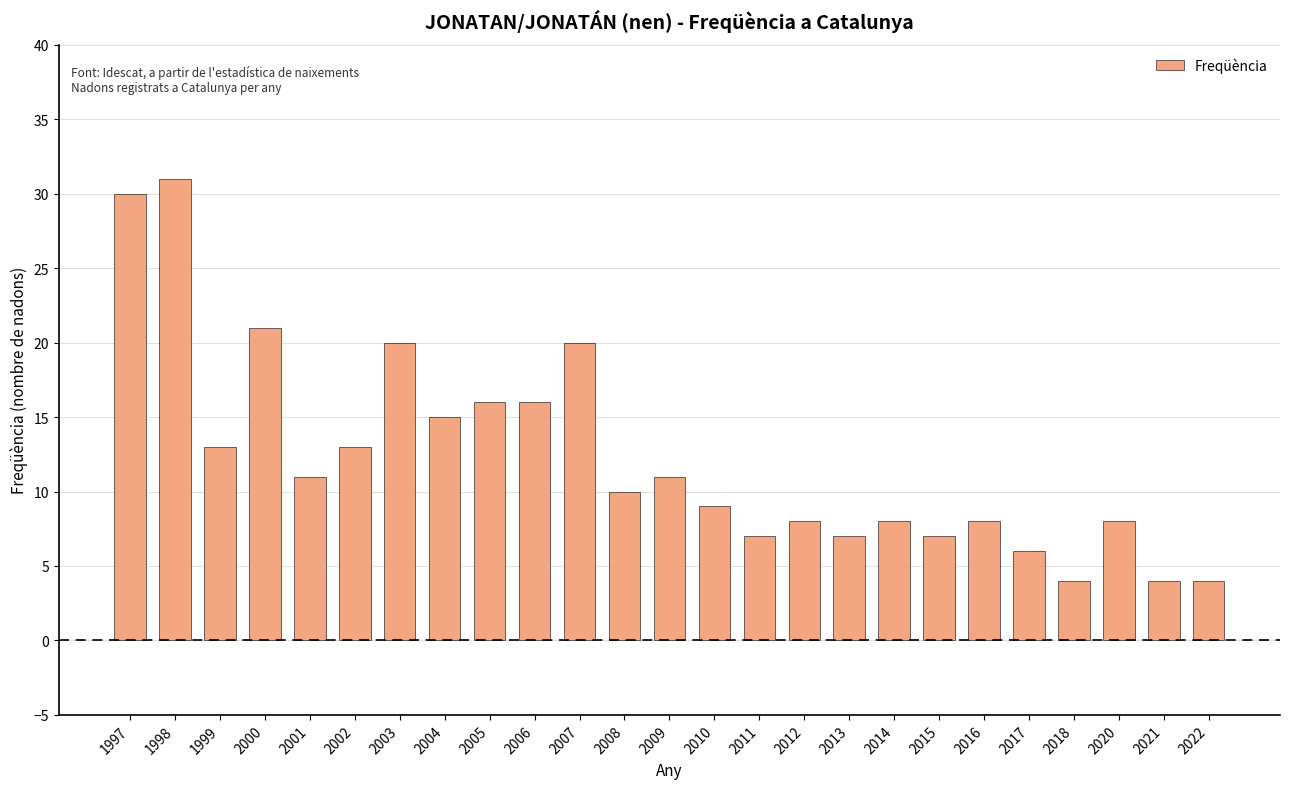

Is it true that the value at 2005 is 6?

False